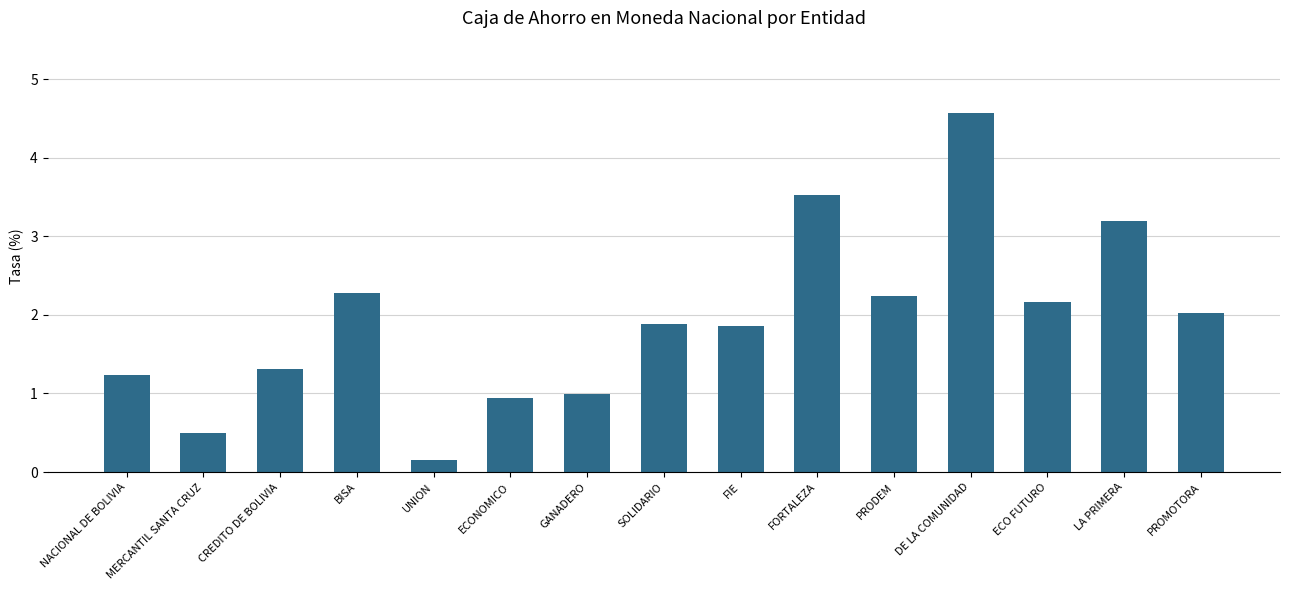

What is the label of the 3rd bar from the right?

ECO FUTURO